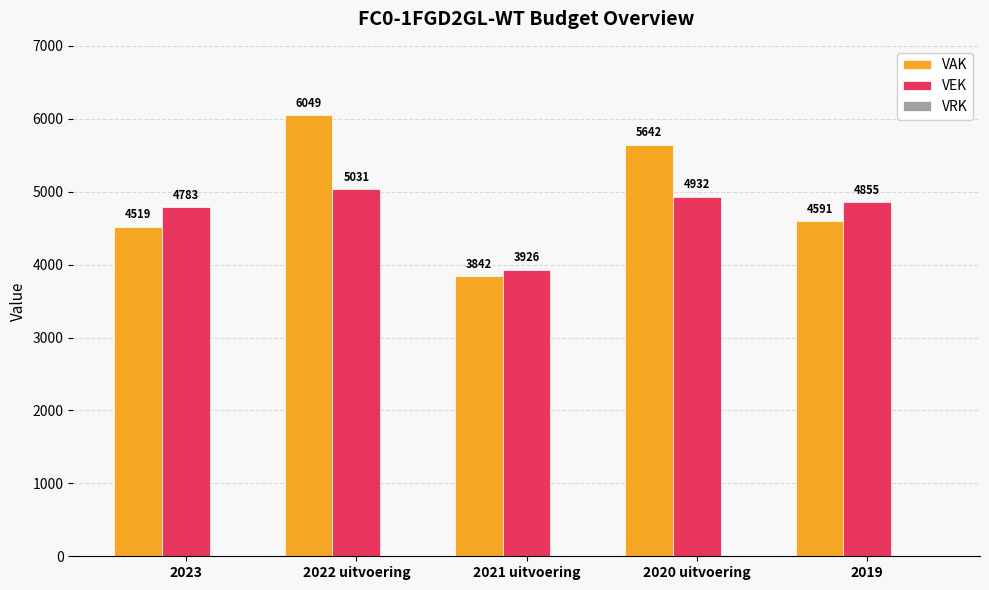

At how many categories does at least one series exceed 4560?

4